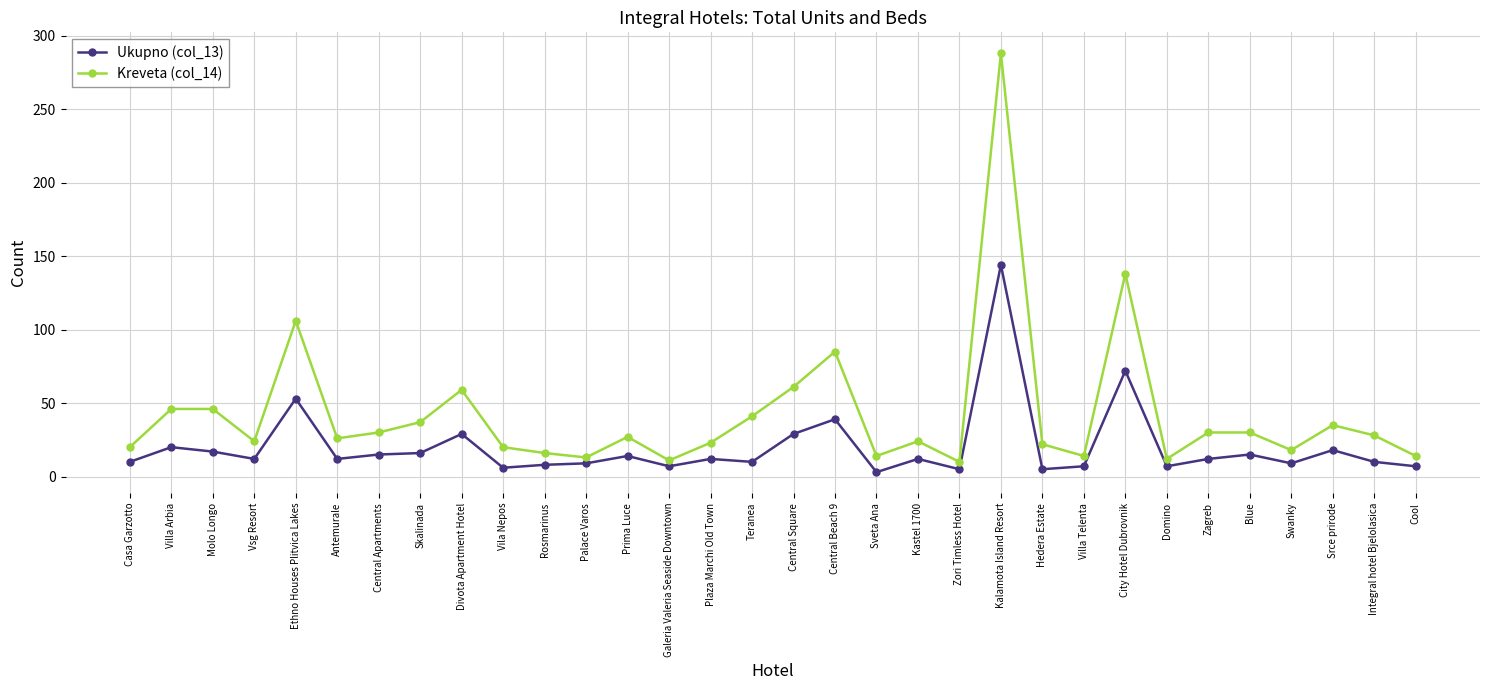

Which category has the highest value in the Kreveta (col_14) series?

Kalamota Island Resort